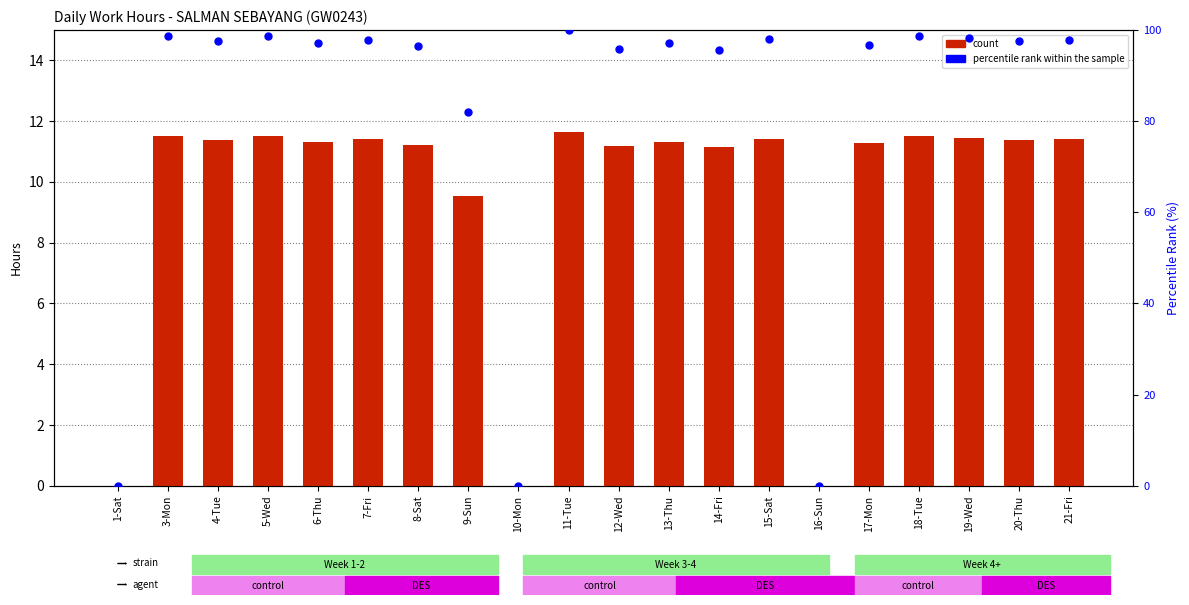

Is the value of percentile rank within the sample at 14-Fri greater than the value of count at 12-Wed?

Yes